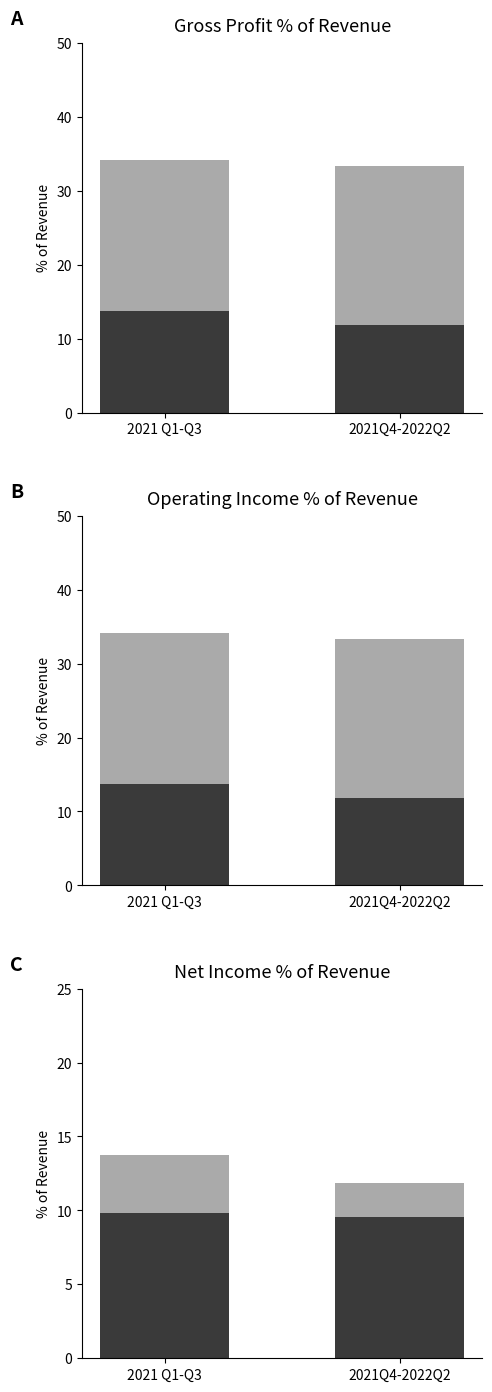

At how many categories does at least one series exceed 30?

2